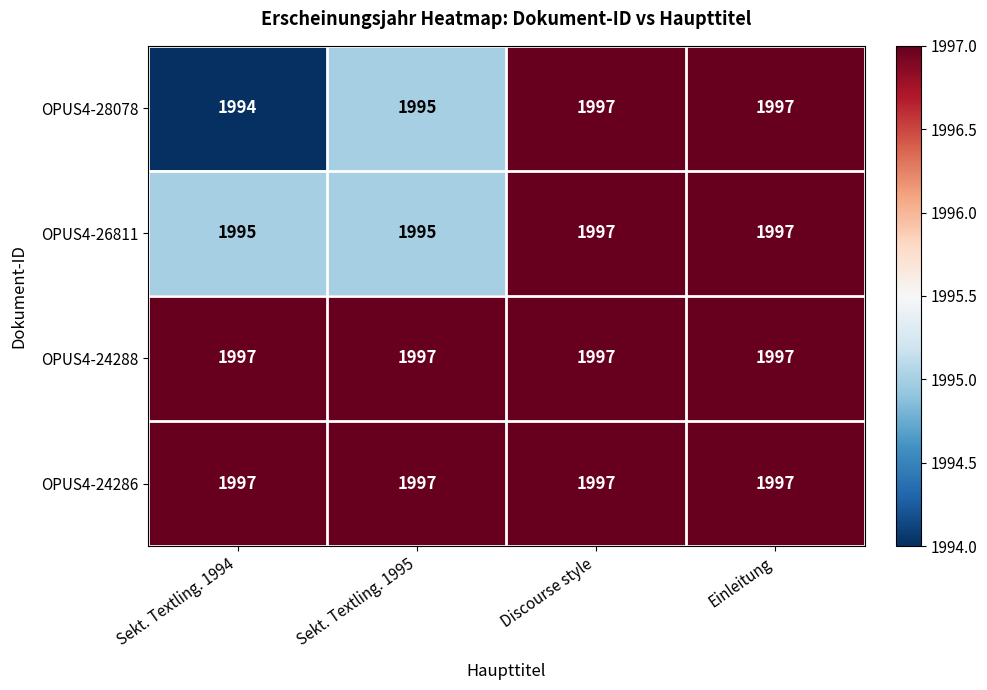

Is it true that OPUS4-26811 equals 3166 at Einleitung?

False